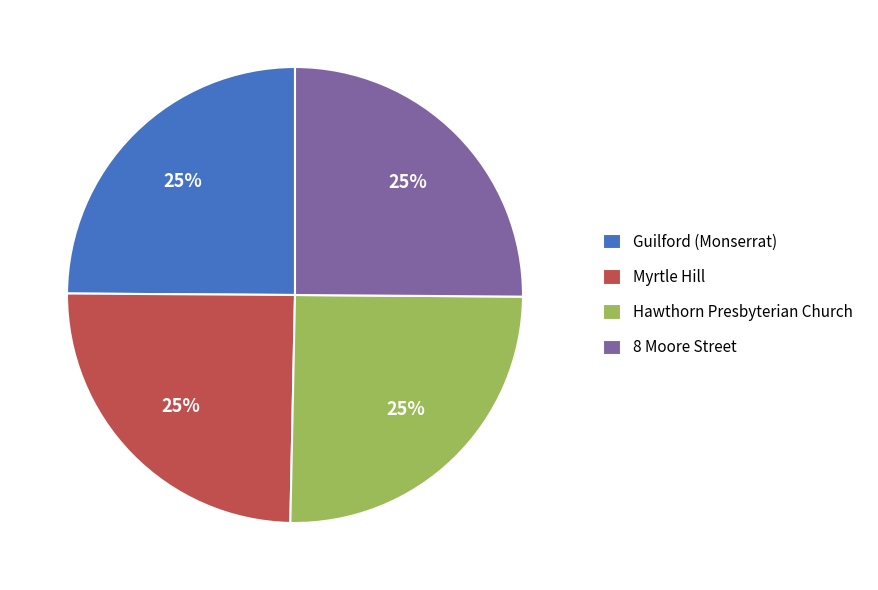

Does Hawthorn Presbyterian Church account for over 50% of the chart?

No